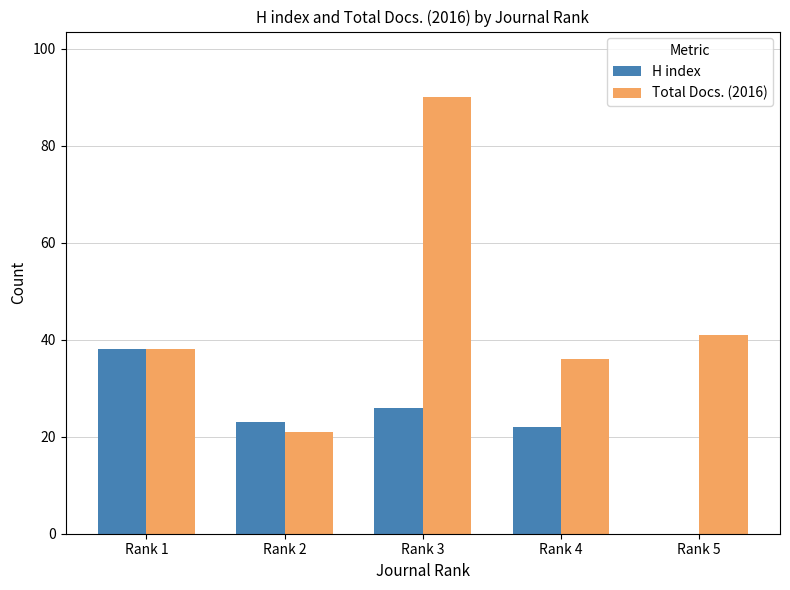

Is the value of H index at Rank 4 greater than the value of Total Docs. (2016) at Rank 5?

No